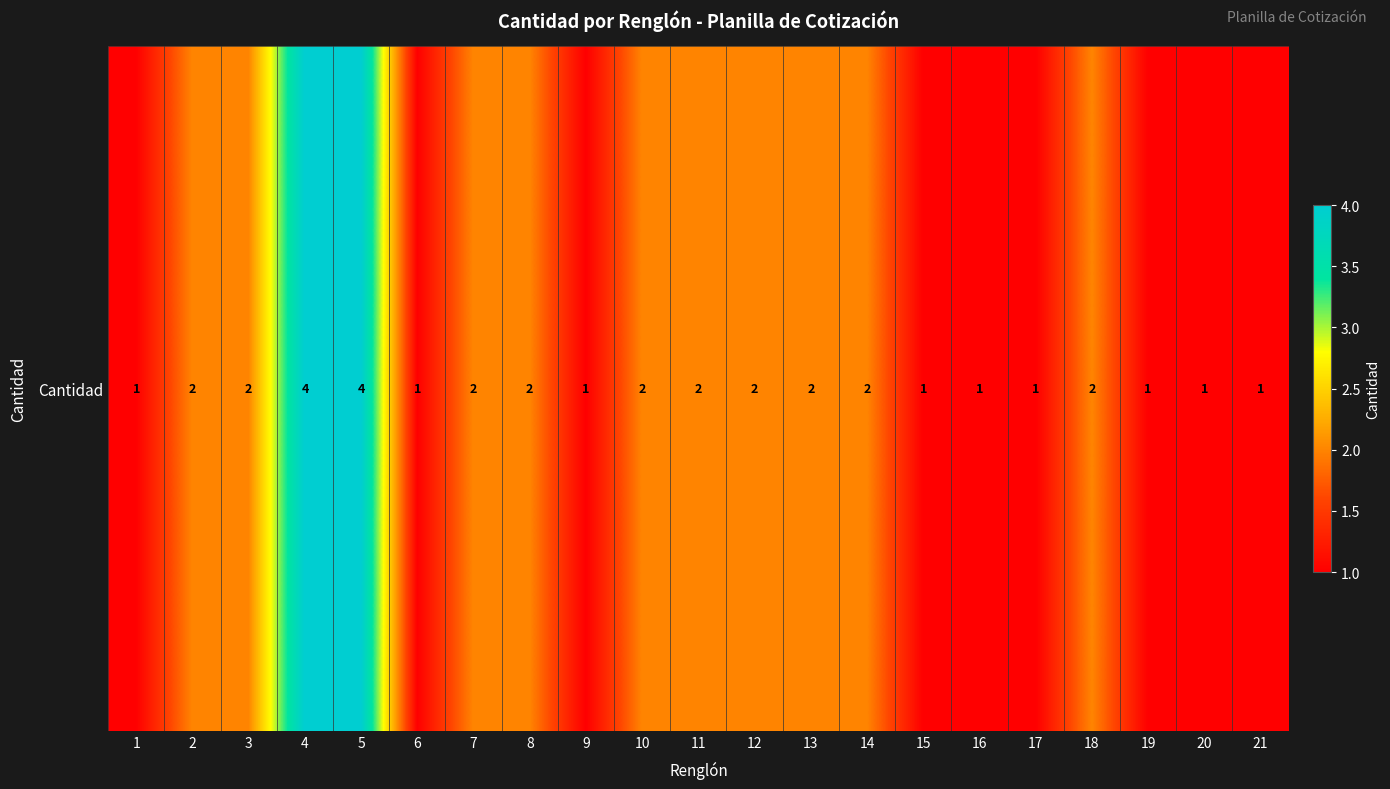

What is the difference between the maximum and second lowest values?

3